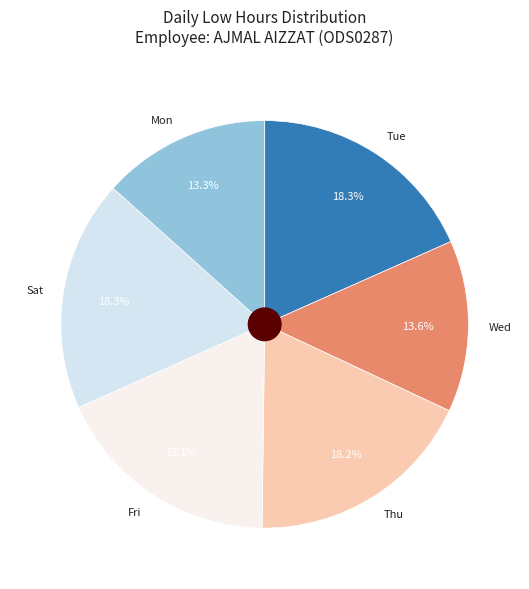

Approximately how many times larger is the value at Tue compared to Wed?

1.3